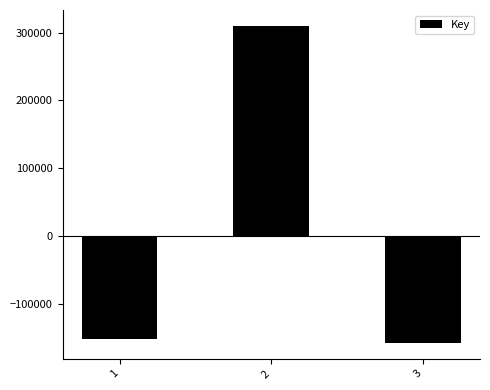

What is the minimum value shown in the chart?

-158188